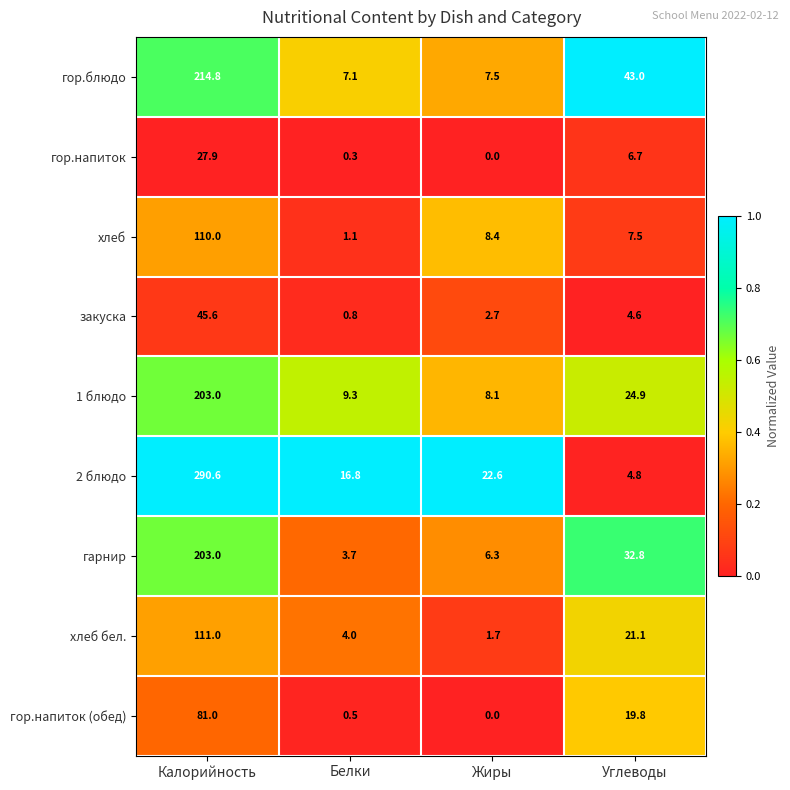

Which series has the widest spread of values?

2 блюдо